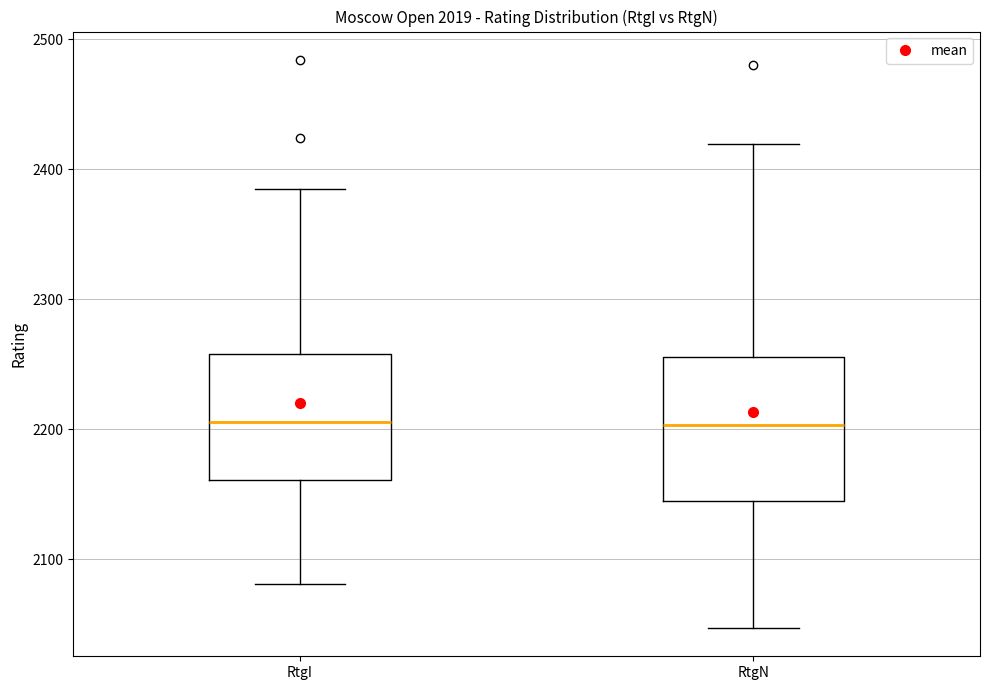

Reading left to right, transcribe this box plot: for each box, give where its median line is, the range the box spans, and where its two whiskers end, as read against the y-axis. The values are not printed on the chart, so give them approximately, as read against the axis.

RtgI: median 2210, box 2160 to 2260, whiskers 2080 to 2390
RtgN: median 2200, box 2150 to 2260, whiskers 2050 to 2420